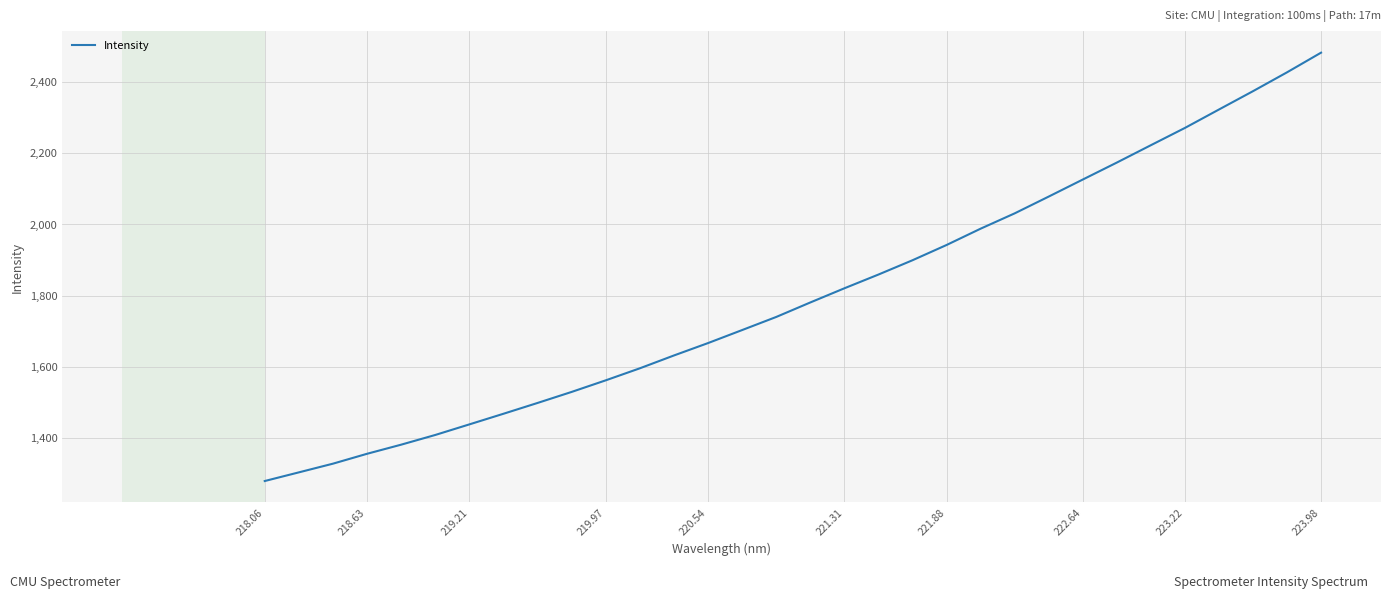

What is the smallest value displayed?

1278.7